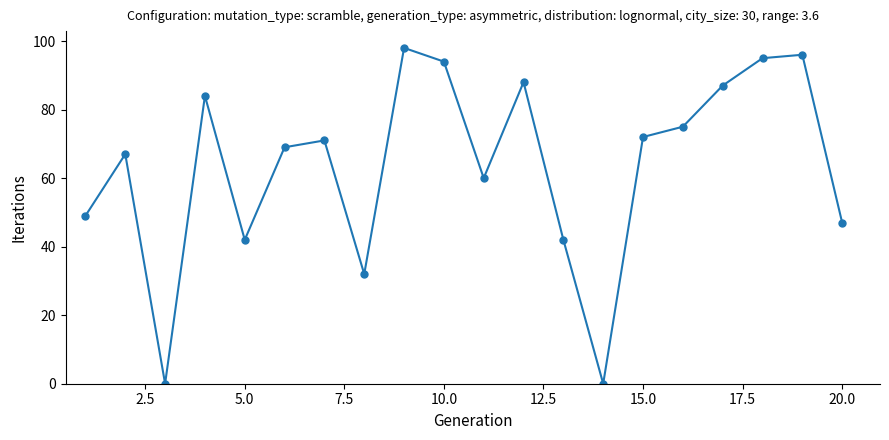

What is the average value?

63